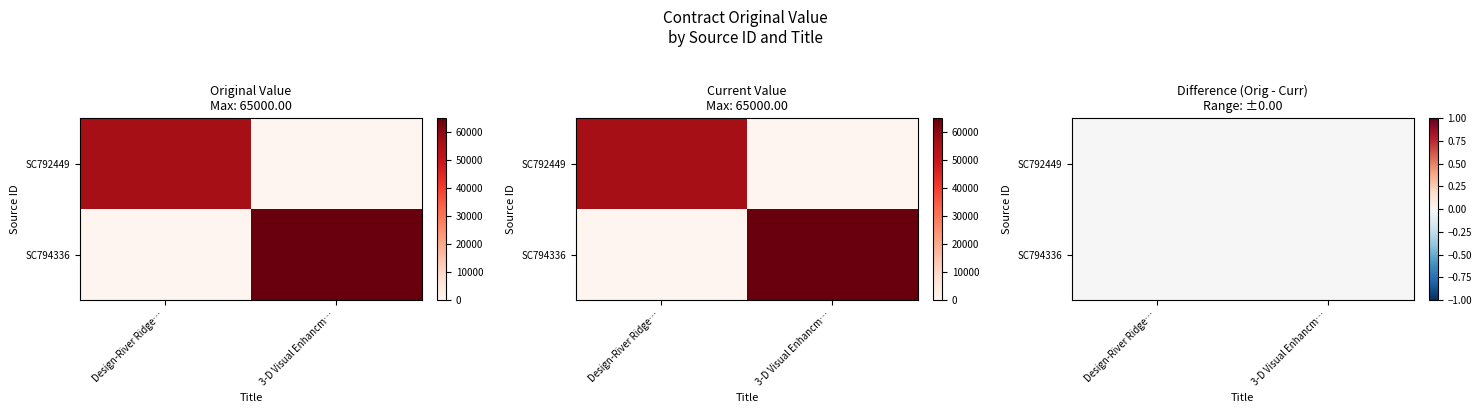

What is the average value of the SC794336 series?

32500